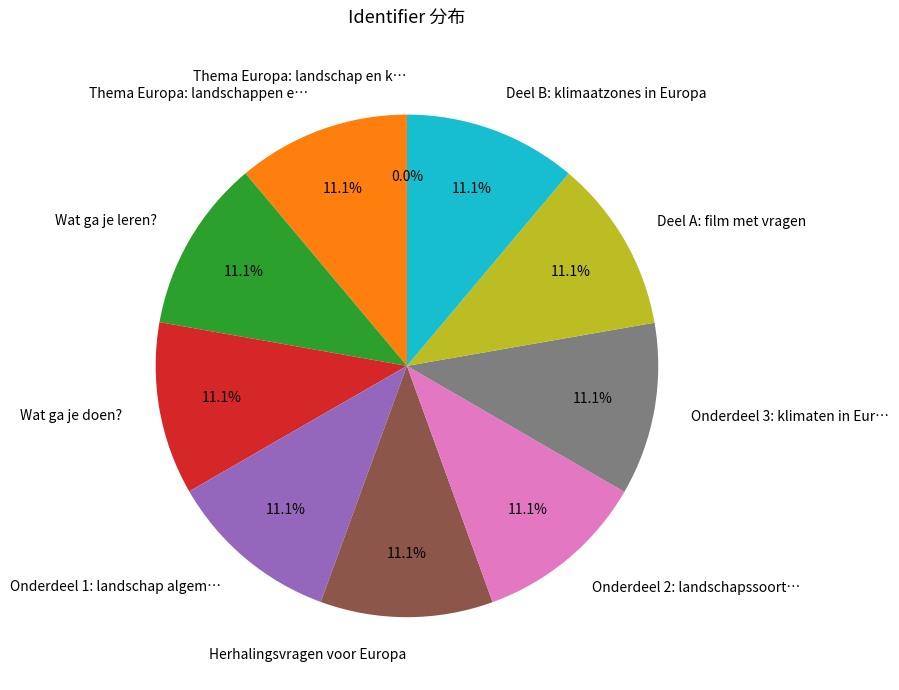

To the nearest percent, what is the combined percentage of Onderdeel 2: landschapssoorten in Europa and Deel B: klimaatzones in Europa?

22%